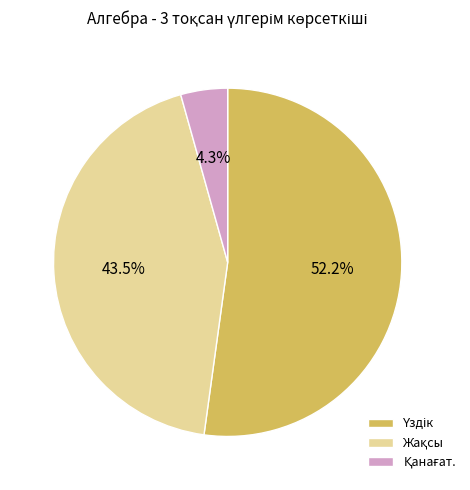

Is there any slice that represents more than half of the pie?

Yes